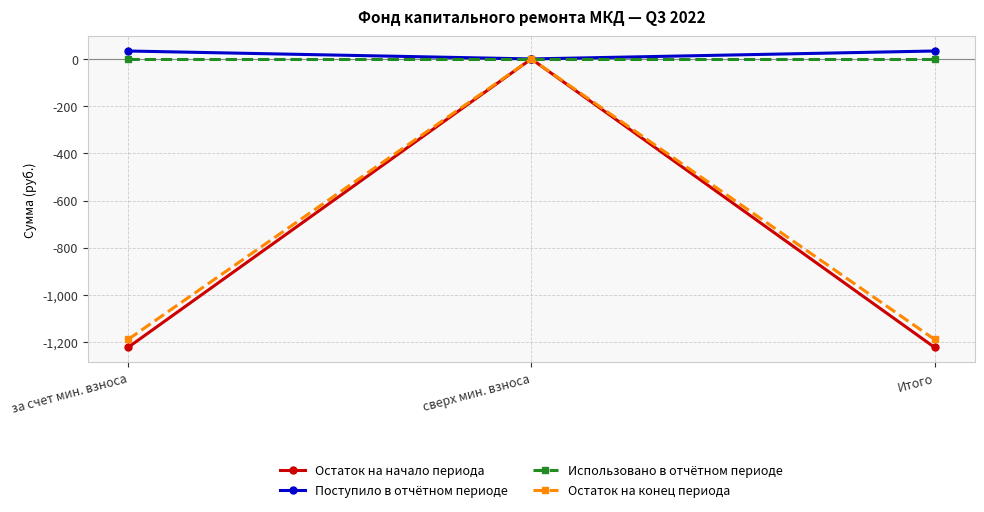

What is the value of the Остаток на начало периода point at the 3rd from the left?

-1222.0